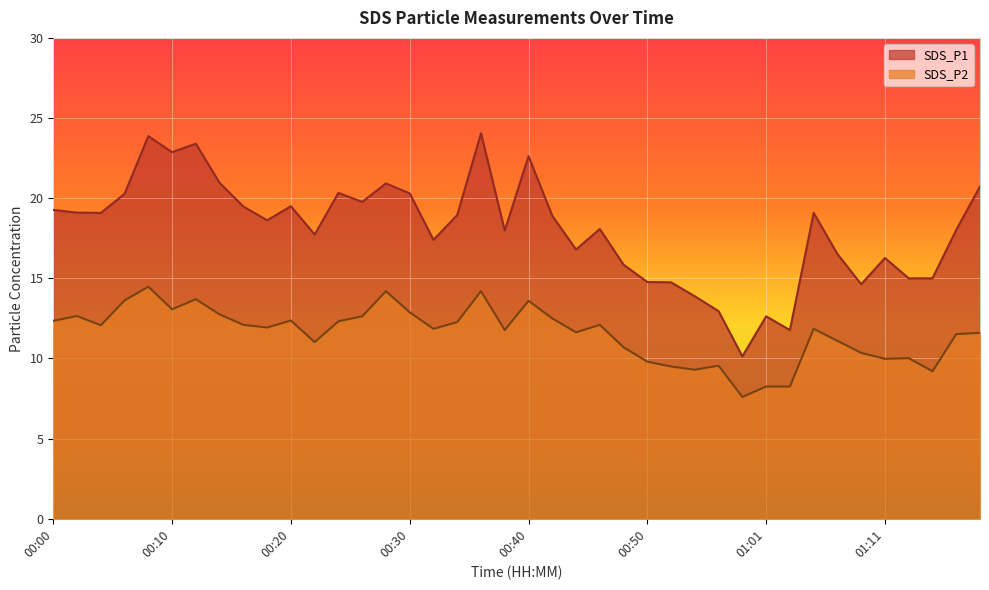

At how many categories does at least one series exceed 17?

26